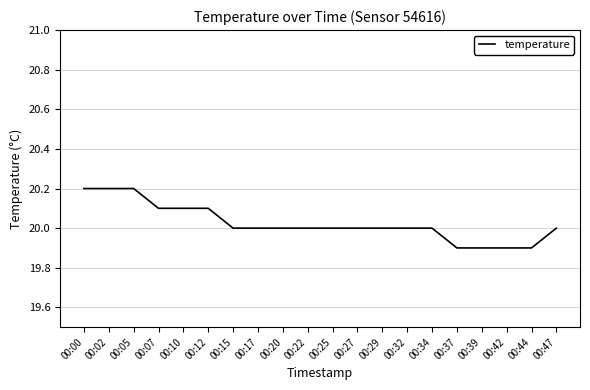

Reading right to left, transcribe all the data shown in this chart.

20.0	19.9	19.9	19.9	19.9	20.0	20.0	20.0	20.0	20.0	20.0	20.0	20.0	20.0	20.1	20.1	20.1	20.2	20.2	20.2